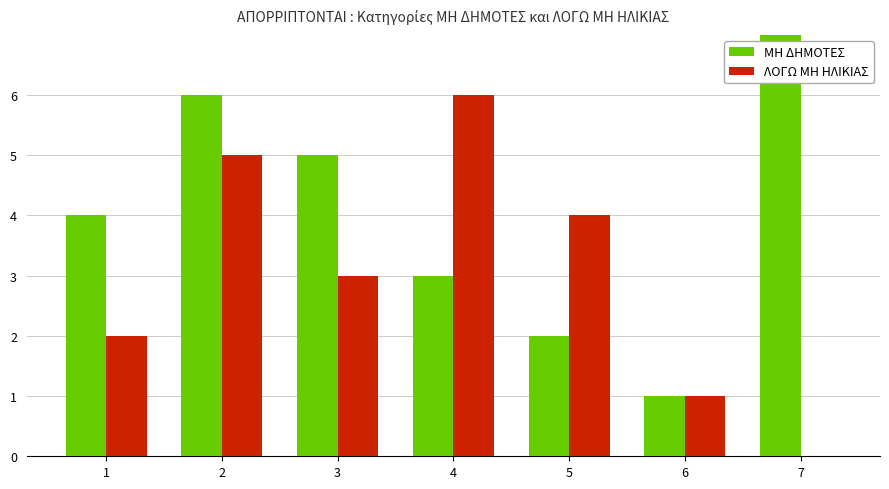

Is the value of ΜΗ ΔΗΜΟΤΕΣ at 3 greater than the value of ΛΟΓΩ ΜΗ ΗΛΙΚΙΑΣ at 6?

Yes